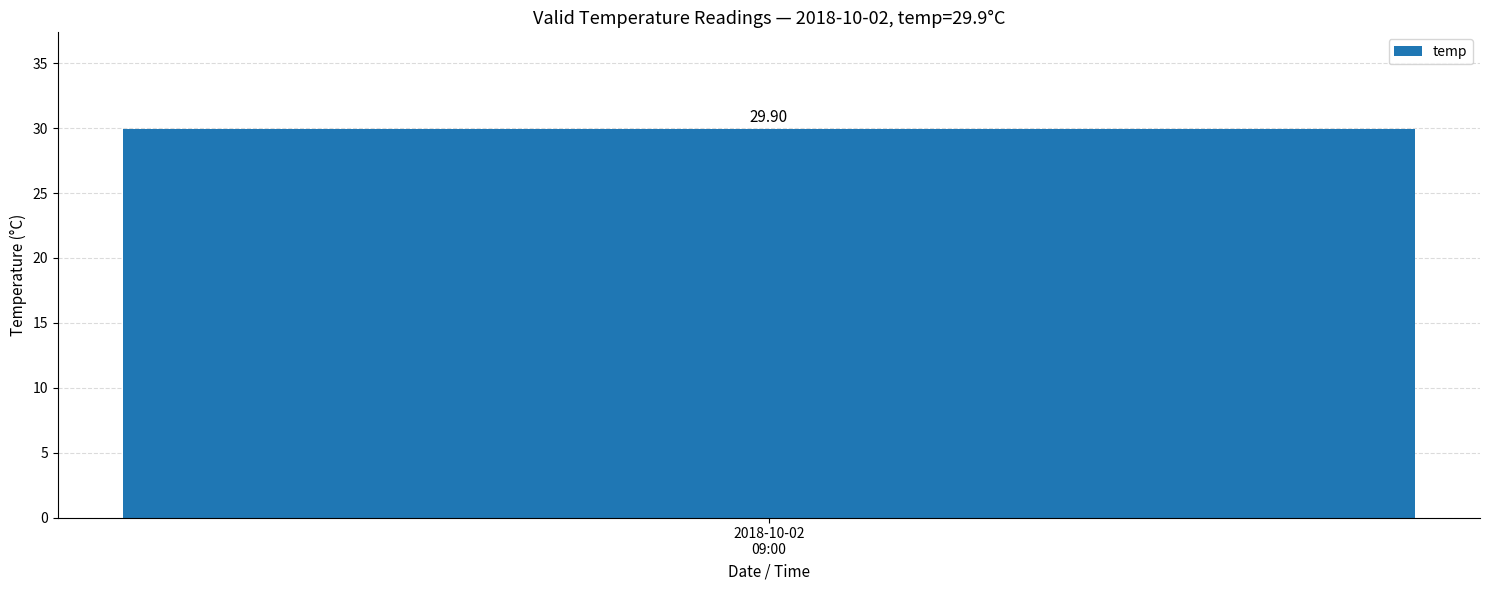

Are the bars horizontal?

No